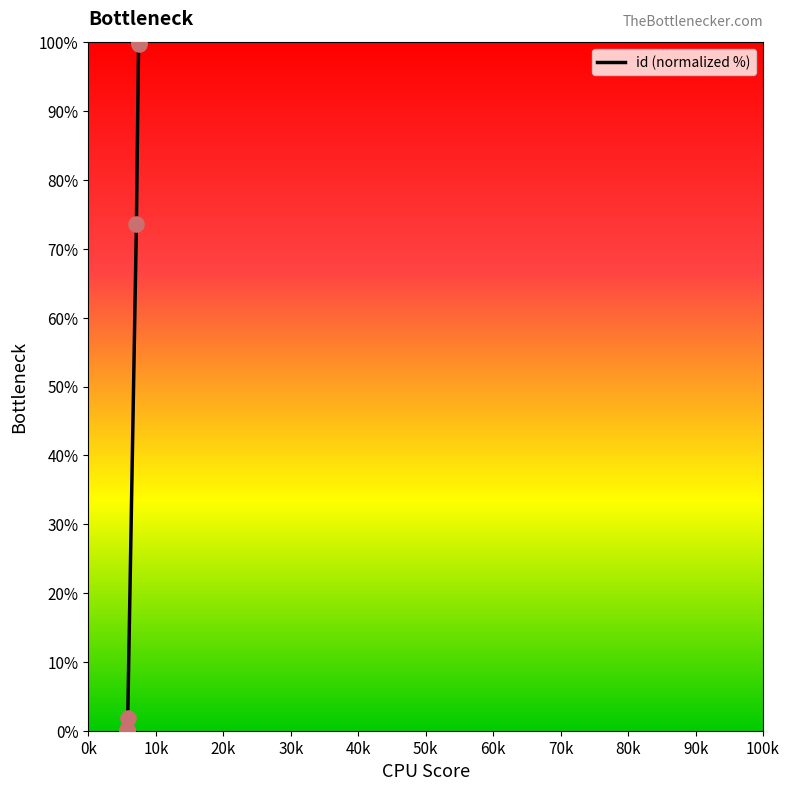

Which has a higher value, 40k or 60k?

60k